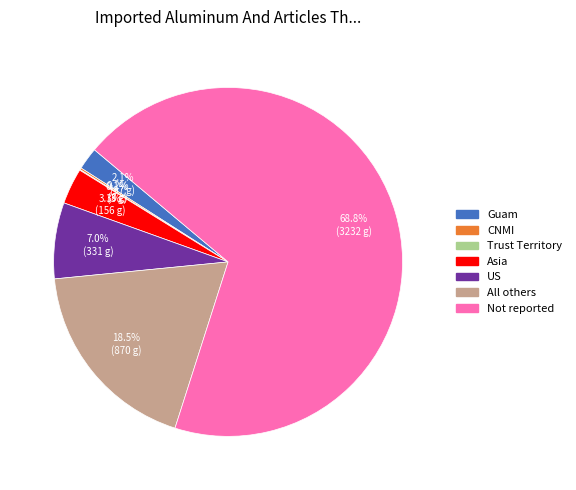

Do Not reported and All others together represent more than half of the pie?

Yes